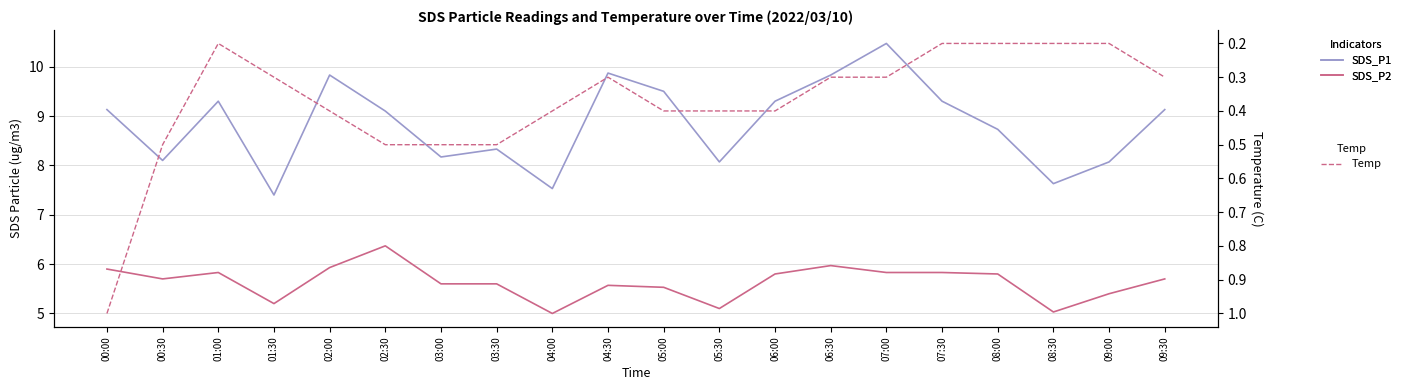

What are all the series names shown in the legend?

SDS_P1, SDS_P2, Temp